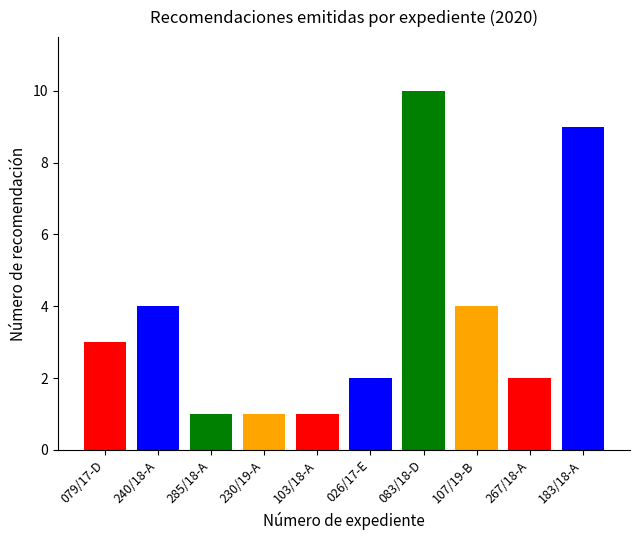

Reading right to left, extract all data points from this chart.

183/18-A=9	267/18-A=2	107/19-B=4	083/18-D=10	026/17-E=2	103/18-A=1	230/19-A=1	285/18-A=1	240/18-A=4	079/17-D=3